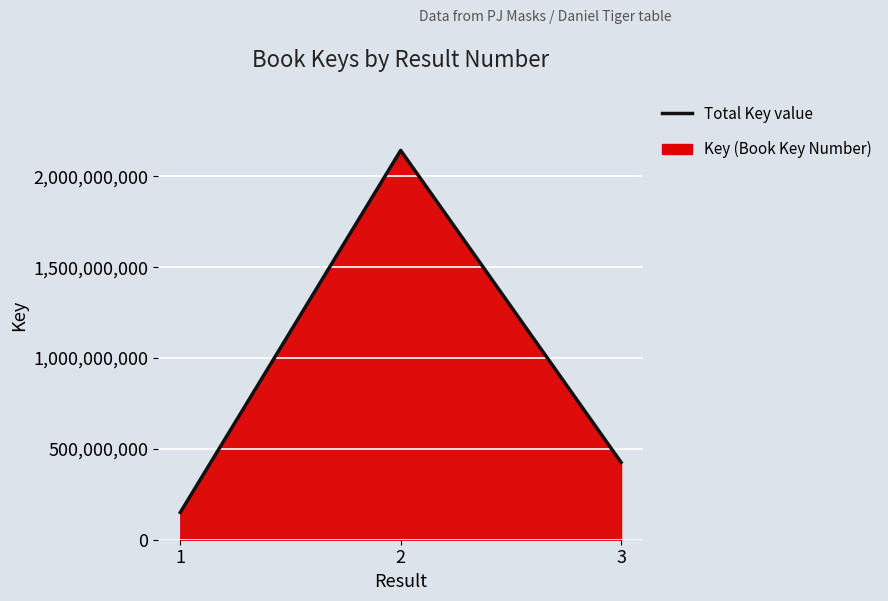

What is the value of the 1st point from the left?

150260303